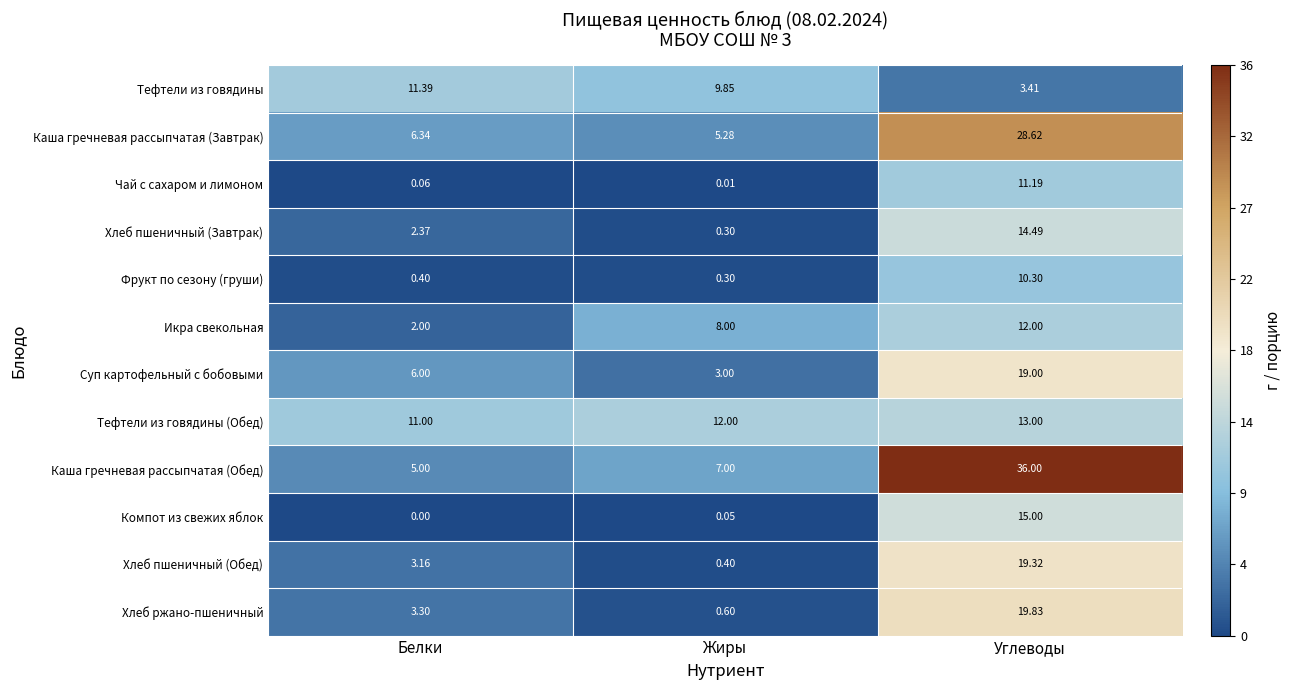

Which label corresponds to the largest value in the chart?

Углеводы